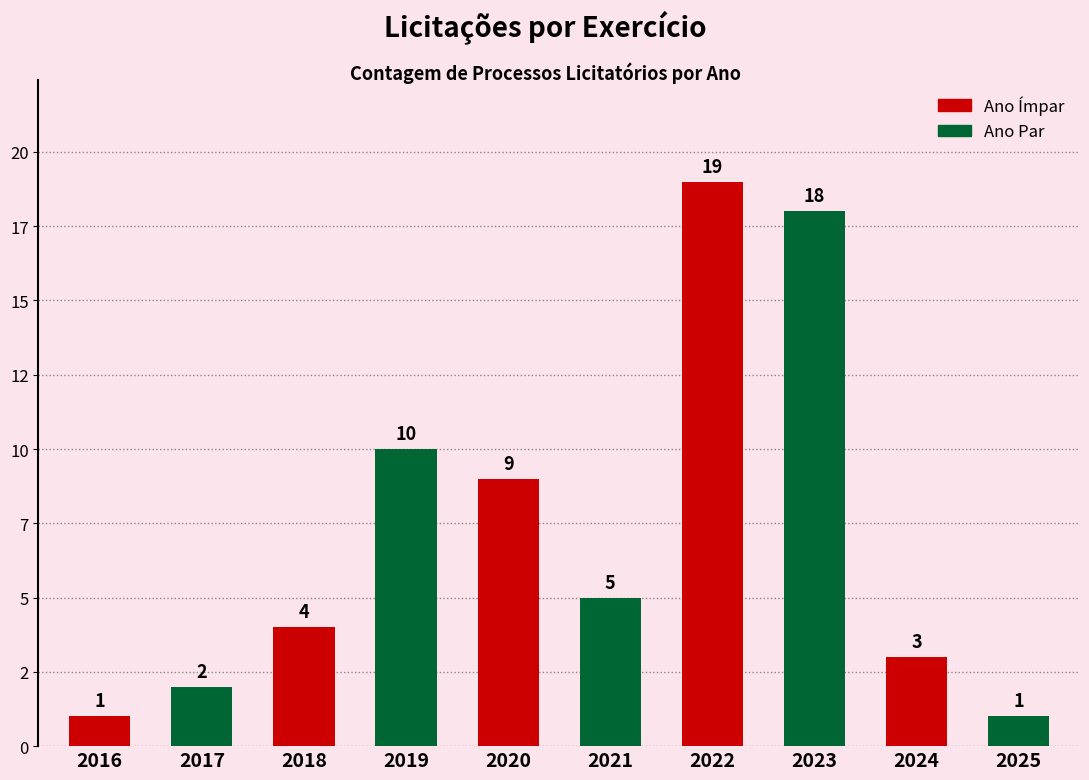

Read the value at 2023, to the nearest 5.

20